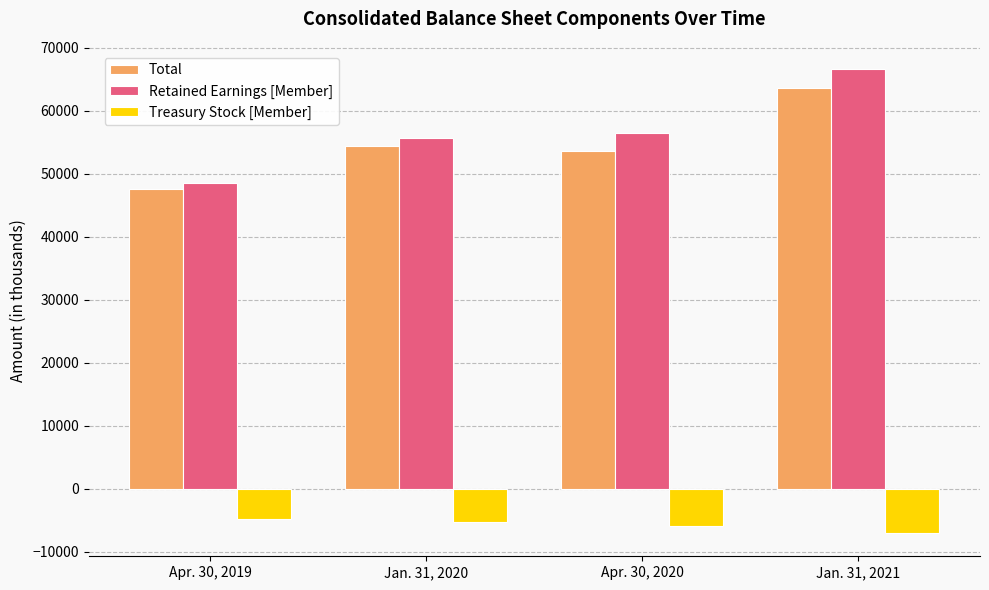

The value of Treasury Stock [Member] at Jan. 31, 2021 is -7002. True or false?

True